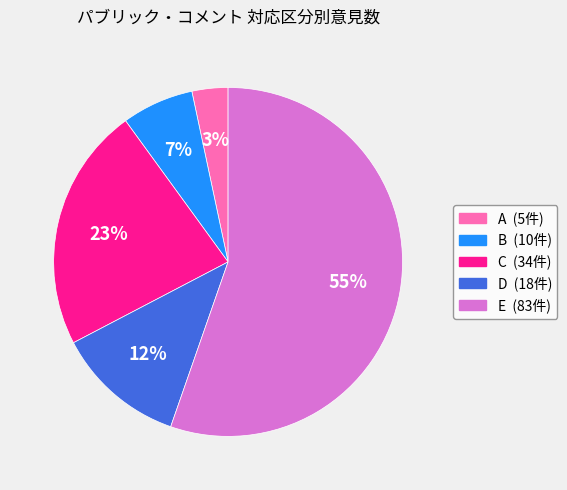

Which category has the smallest portion of the pie?

A